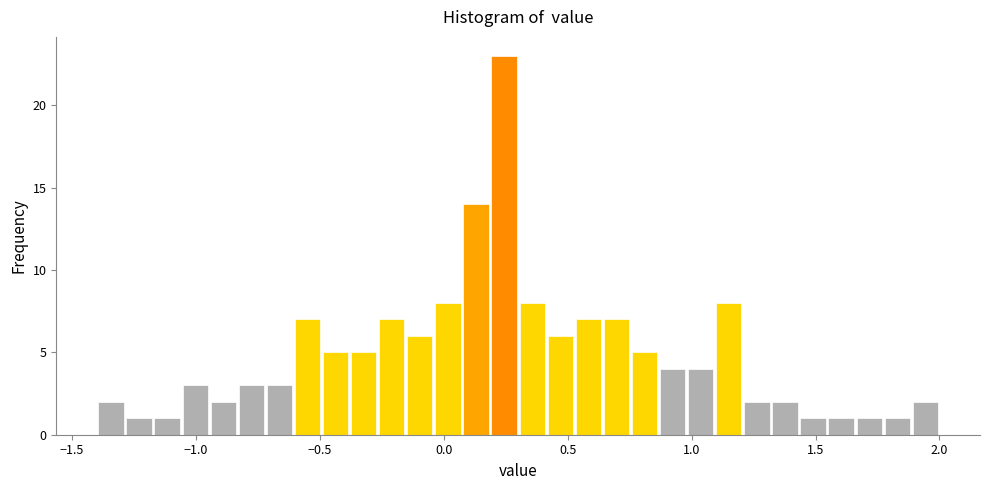

Around what value on the x-axis is the tallest bar? Give the approximate position of its centre, as read against the axis.

0.25